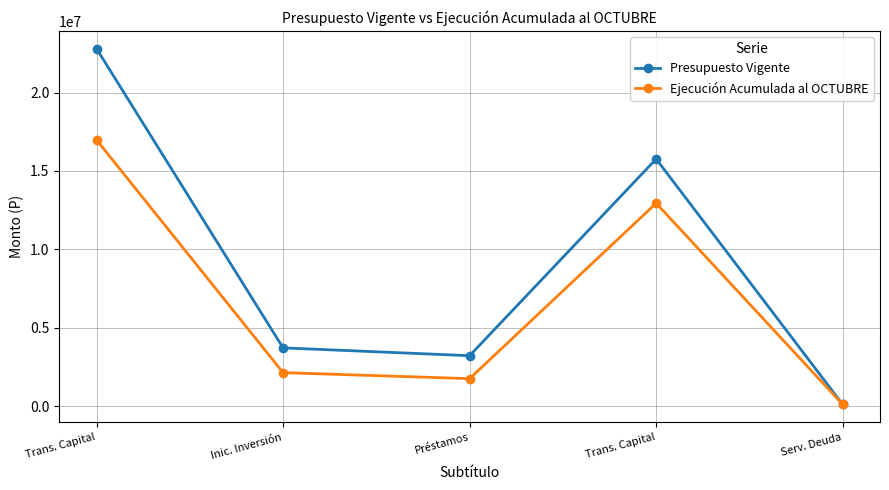

Reading left to right, transcribe all the data shown in this chart.

Presupuesto Vigente: 22796341	3715286	3215000	15761214	104841
Ejecución Acumulada al OCTUBRE: 16977250	2134873	1751746	12939967	104840